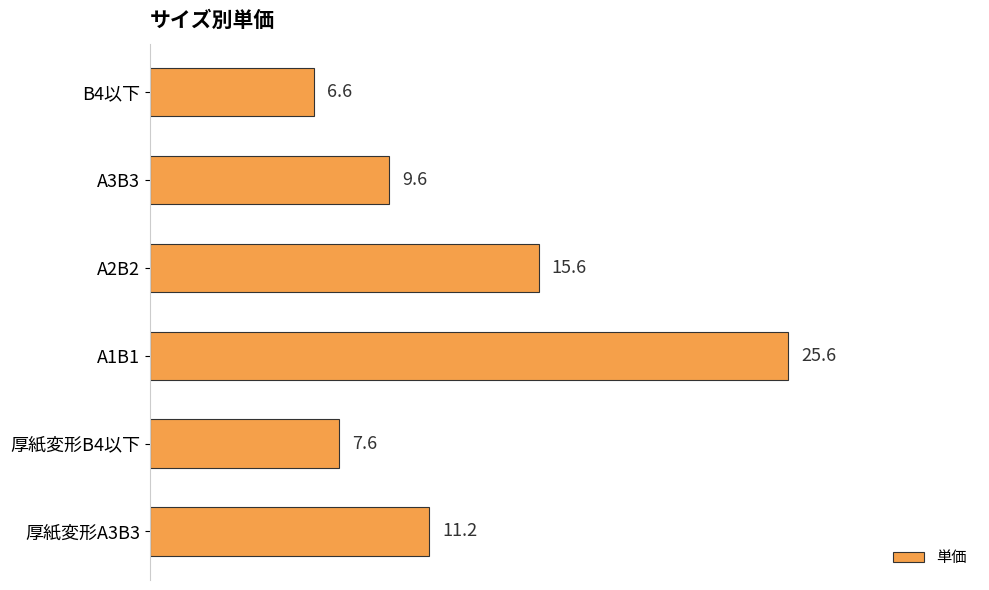

Rank the categories by value from lowest to highest.

B4以下, 厚紙変形B4以下, A3B3, 厚紙変形A3B3, A2B2, A1B1